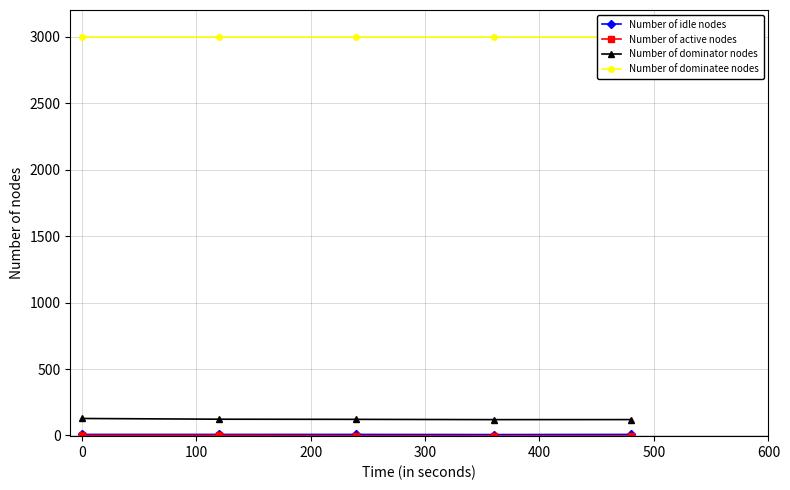

At how many categories does at least one series exceed 1137?

5